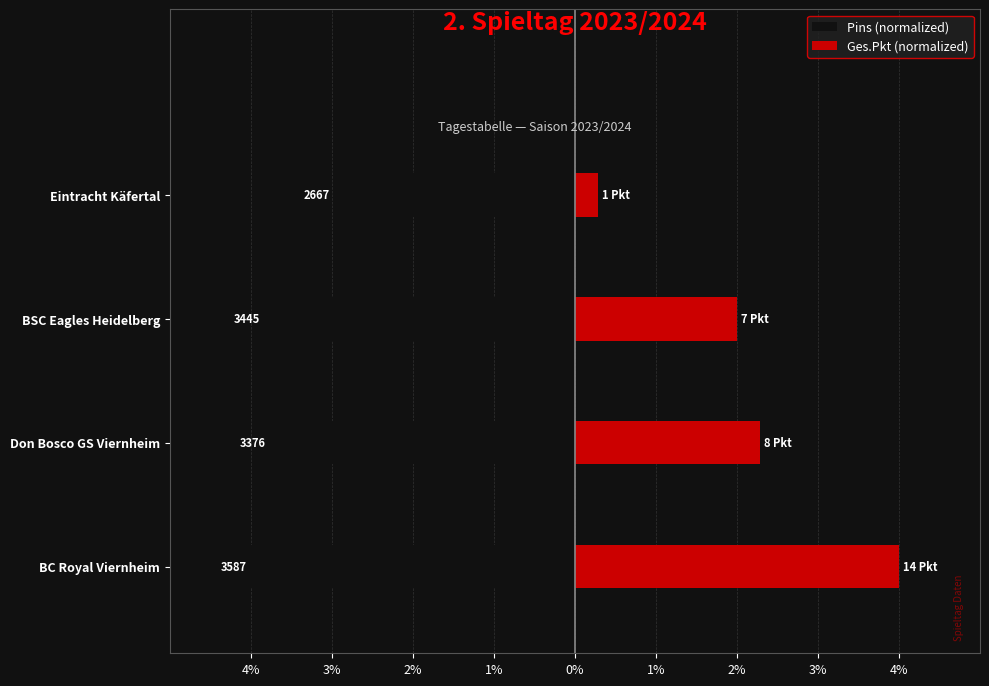

The value of Ges.Pkt (normalized) at BSC Eagles Heidelberg is 3.2. True or false?

False